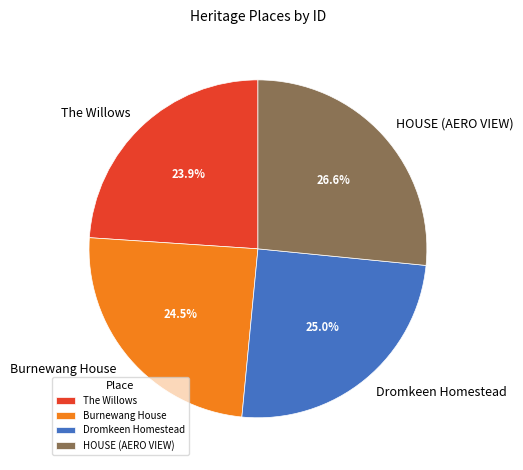

Between Dromkeen Homestead and The Willows, which is larger?

Dromkeen Homestead